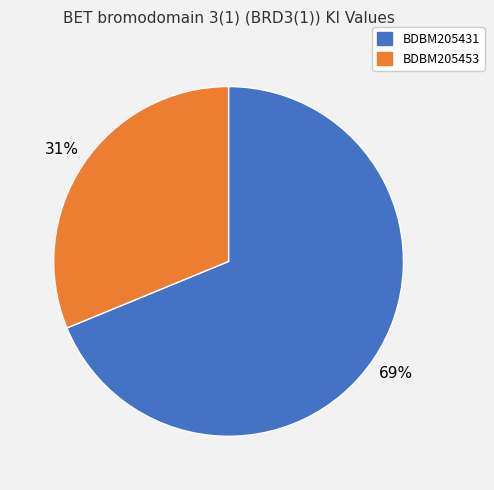

The BDBM205431 slice represents 54% of the pie. True or false?

False